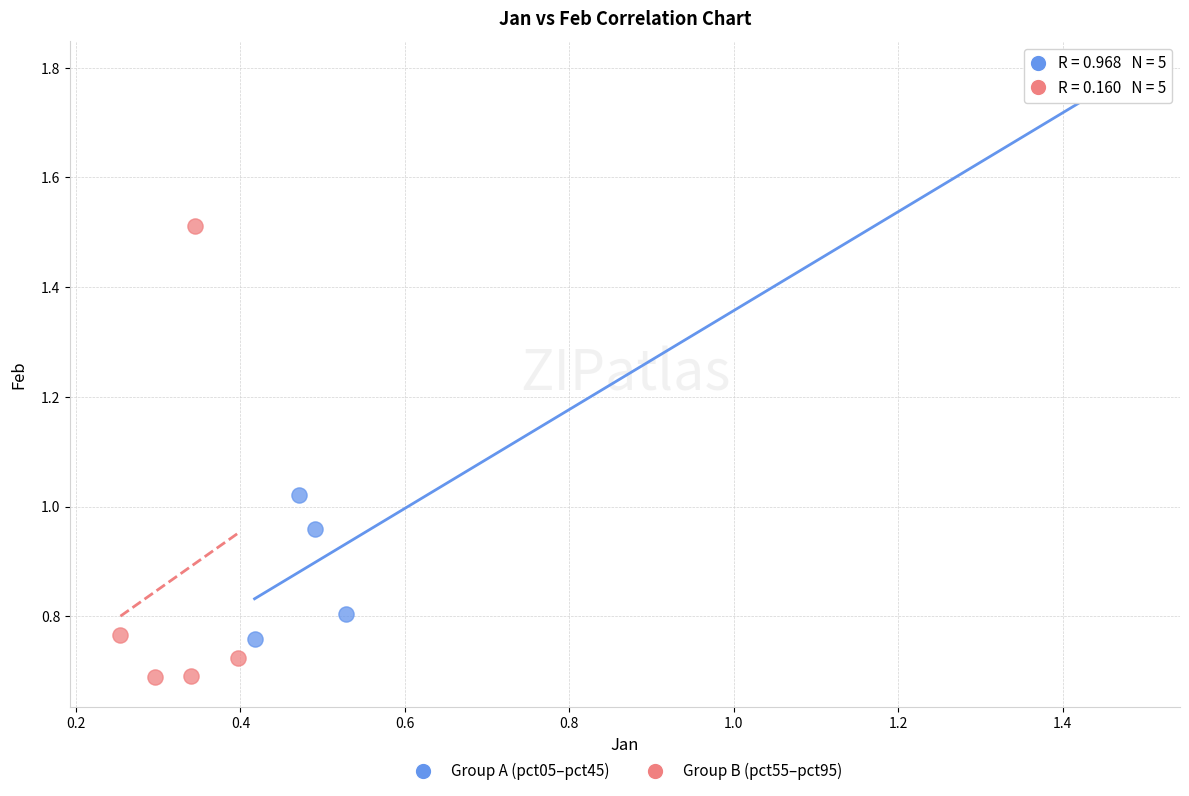

Which series has the widest spread of Y values?

Group A (pct05–pct45)